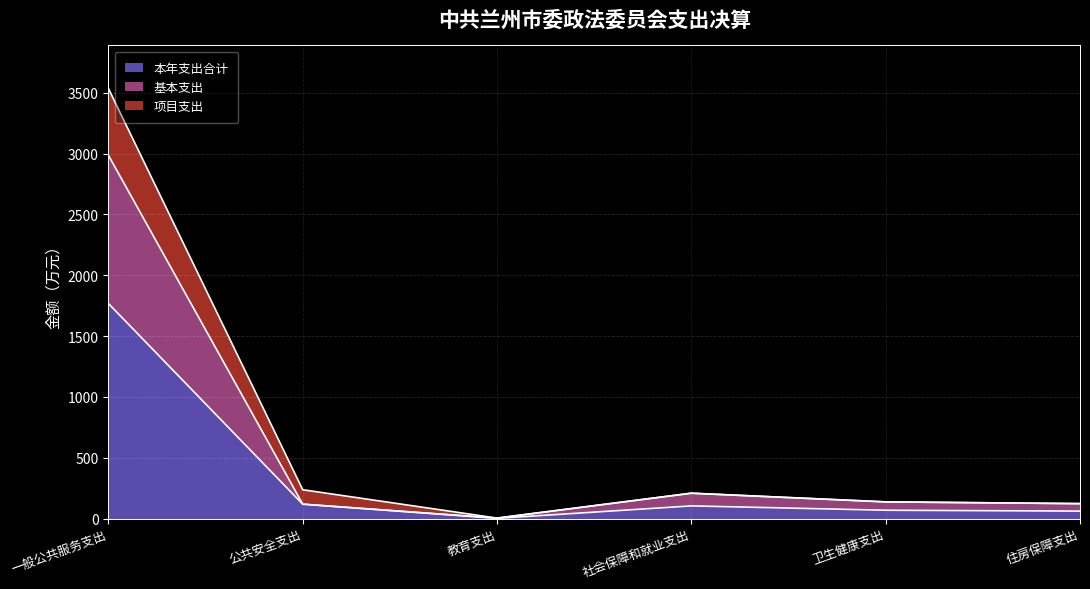

How many data points in 本年支出合计 are less than 104?

3